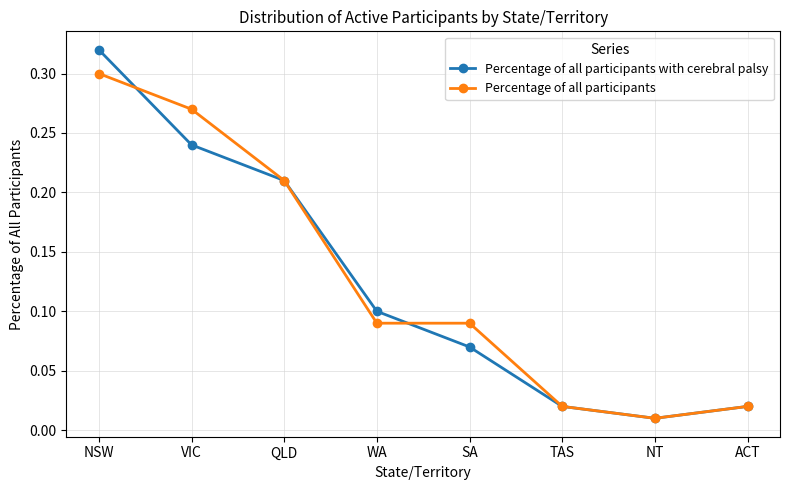

How many categories are shown in the chart?

8